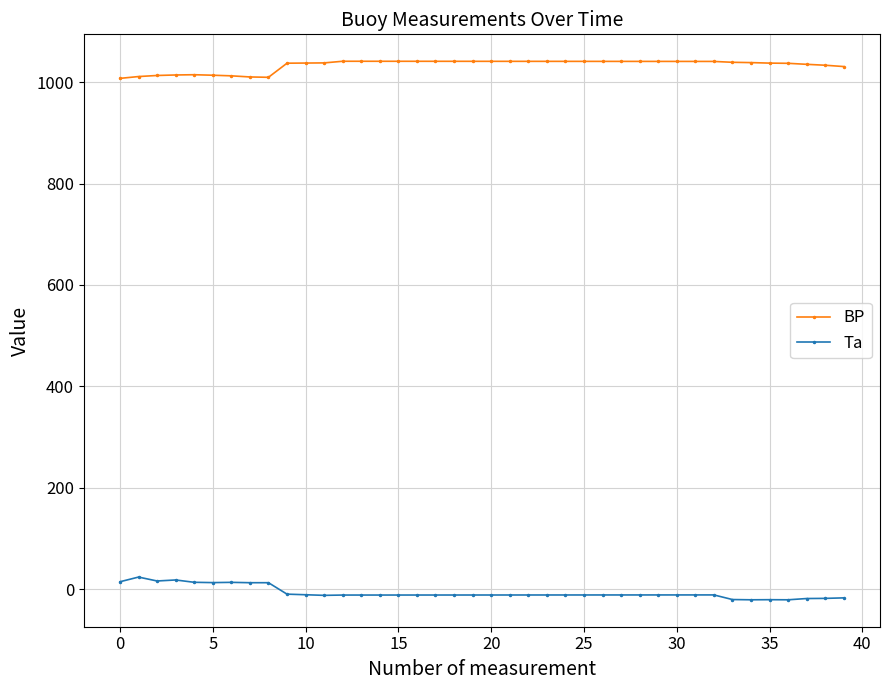

How many values in the Ta series are below -11?

29